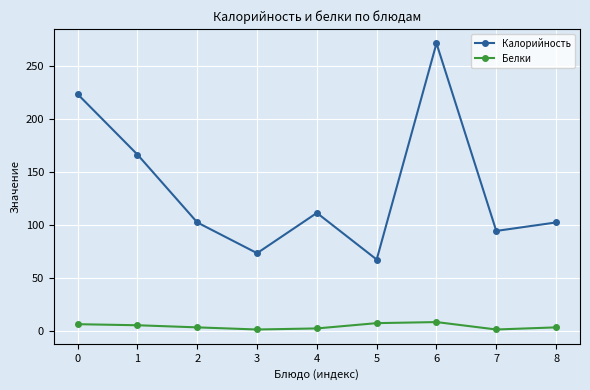

What are all the series names shown in the legend?

Калорийность, Белки